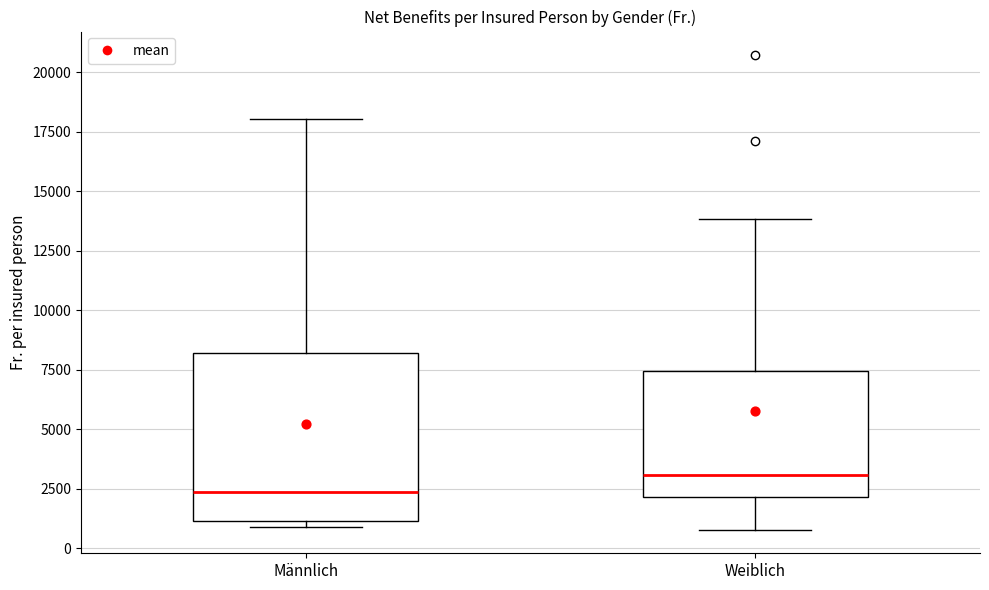

Reading left to right, transcribe this box plot: for each box, give where its median line is, the range the box spans, and where its two whiskers end, as read against the y-axis. The values are not printed on the chart, so give them approximately, as read against the axis.

Männlich: median 2500, box 1000 to 8000, whiskers 1000 (just below the box's lower edge) to 18000
Weiblich: median 3000, box 2000 to 7500, whiskers 1000 to 14000